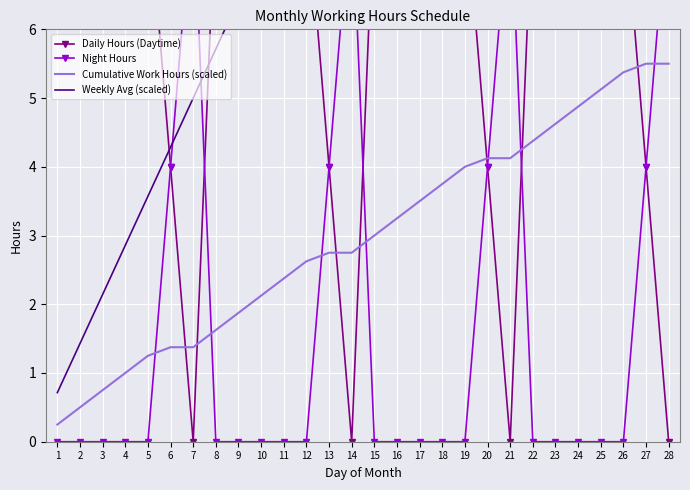

Reading left to right, what are all the values shown in this chart?

Daily Hours (Daytime): 8.0	8.0	8.0	8.0	8.0	4.0	0.0	8.0	8.0	8.0	8.0	8.0	4.0	0.0	8.0	8.0	8.0	8.0	8.0	4.0	0.0	8.0	8.0	8.0	8.0	8.0	4.0	0.0
Night Hours: 0.0	0.0	0.0	0.0	0.0	4.0	8.0	0.0	0.0	0.0	0.0	0.0	4.0	8.0	0.0	0.0	0.0	0.0	0.0	4.0	8.0	0.0	0.0	0.0	0.0	0.0	4.0	8.0
Cumulative Work Hours (scaled): 0.2	0.5	0.8	1.0	1.2	1.4	1.4	1.6	1.9	2.1	2.4	2.6	2.8	2.8	3.0	3.2	3.5	3.8	4.0	4.1	4.1	4.4	4.6	4.9	5.1	5.4	5.5	5.5
Weekly Avg (scaled): 0.7	1.4	2.1	2.9	3.6	4.3	5.0	5.7	6.4	7.1	7.9	8.6	9.3	10.0	10.7	11.4	12.1	12.9	13.6	14.3	15.0	15.7	16.4	17.1	17.9	18.6	19.3	20.0